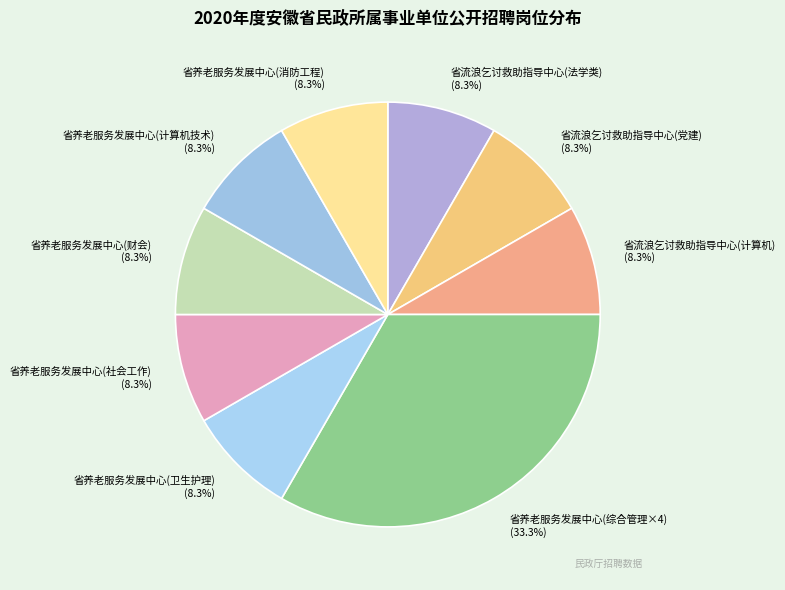

What portion of the pie excludes 省养老服务发展中心(社会工作)?

91.7%